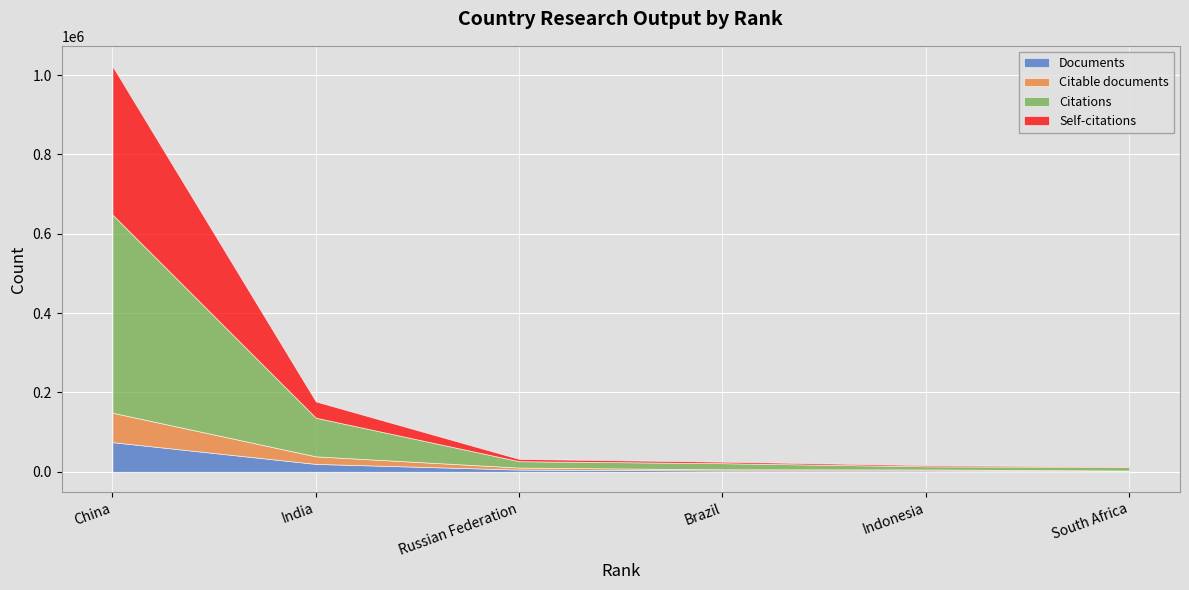

Which series has the largest total across all categories?

Citations